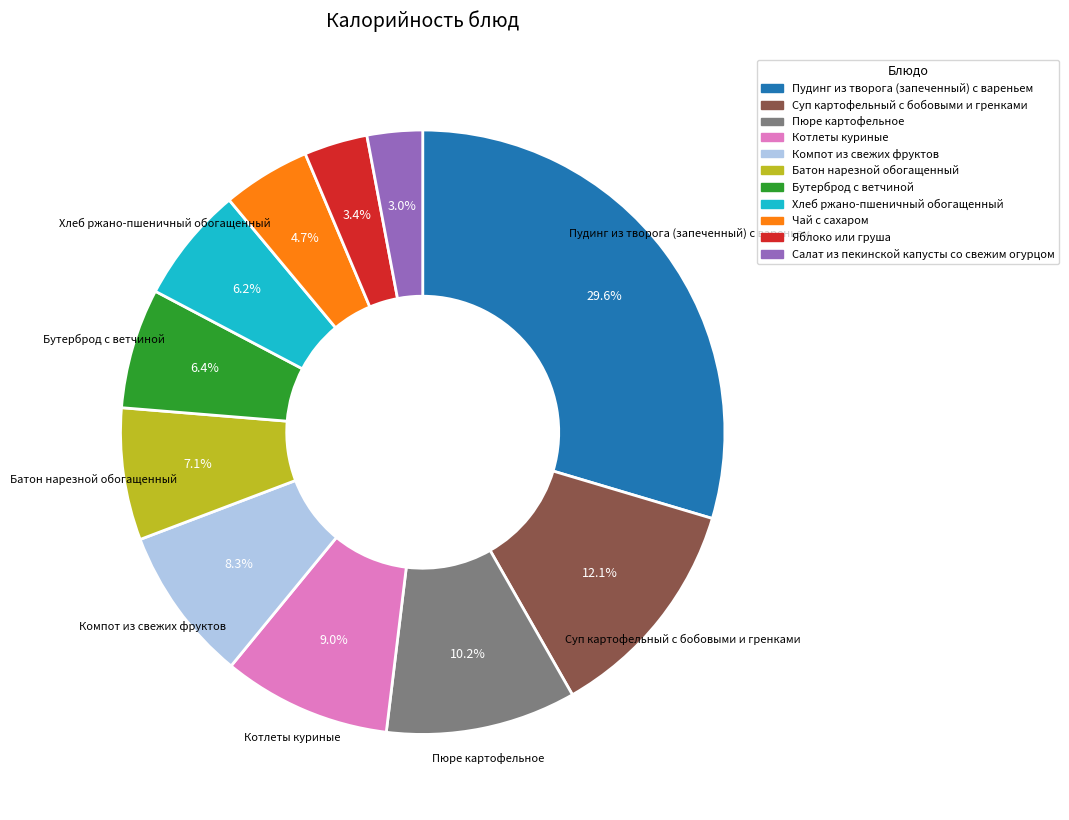

Is Суп картофельный с бобовыми и гренками the majority of the pie?

No